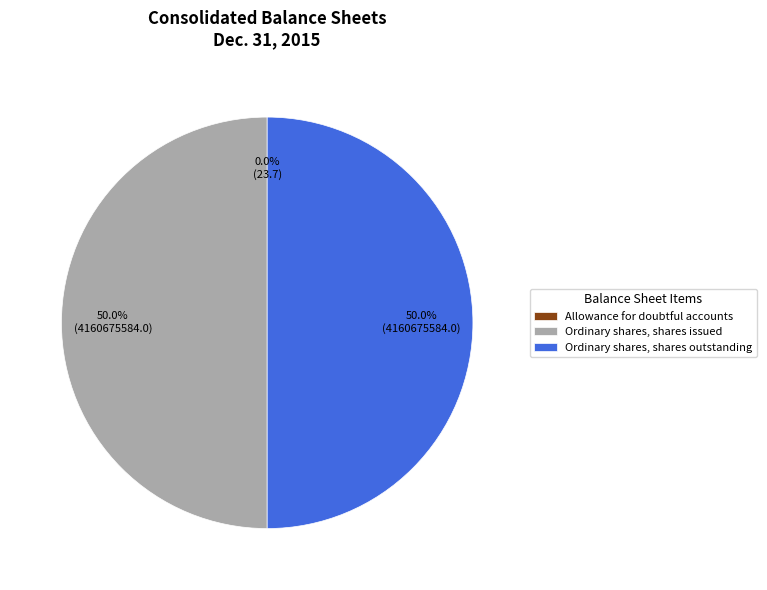

The Allowance for doubtful accounts slice represents 9% of the pie. True or false?

False